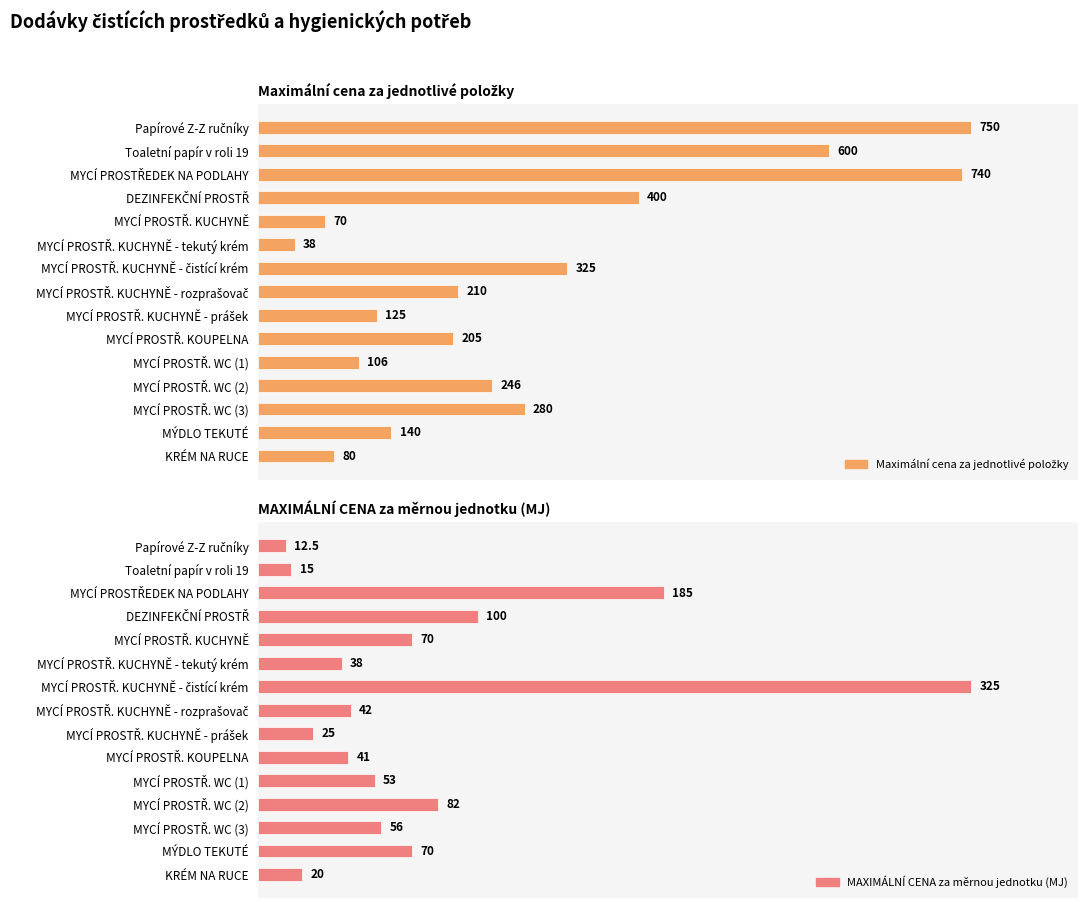

What is the average value of the MAXIMÁLNÍ CENA za měrnou jednotku (MJ) series?

75.6